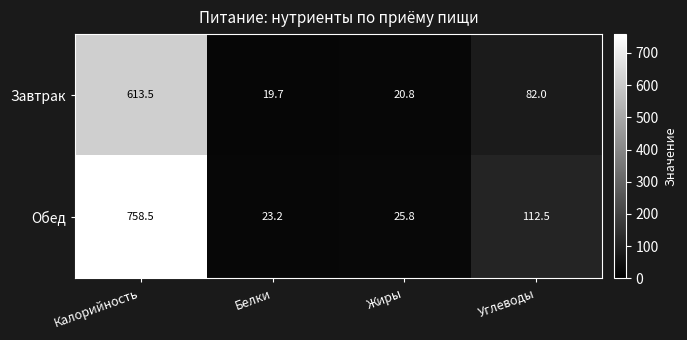

What is the lowest value of the Завтрак series?

19.7